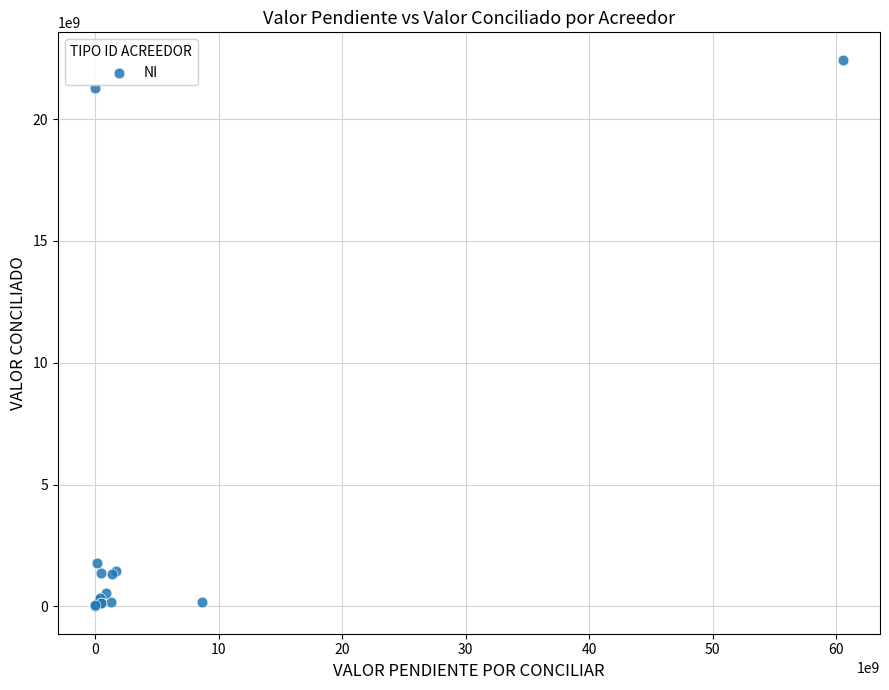

What Y value in the scatter plot is closest to 11218086684?

1784436786.0